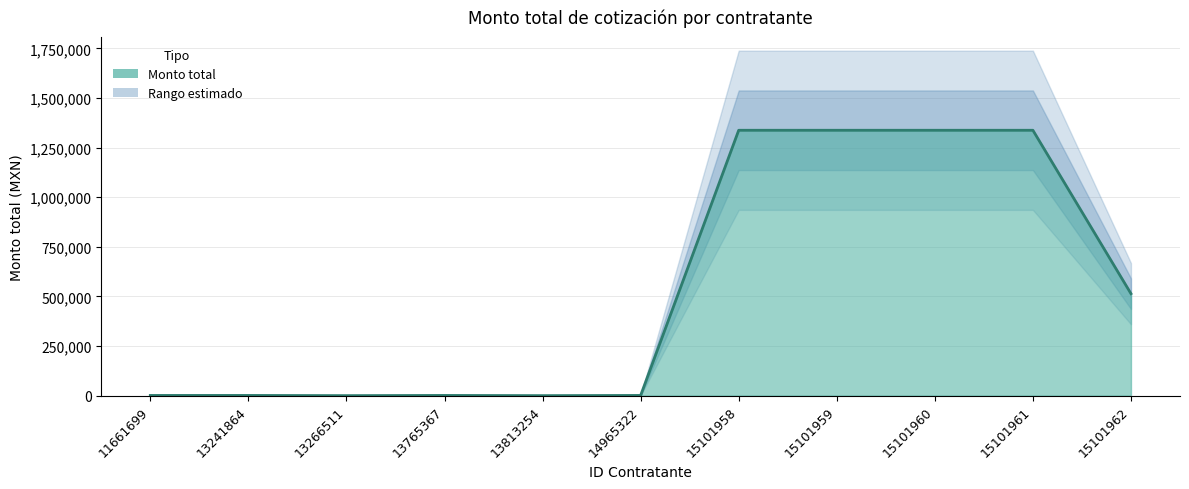

How many interior local valleys (lower than both neighbors) does the data have?

2